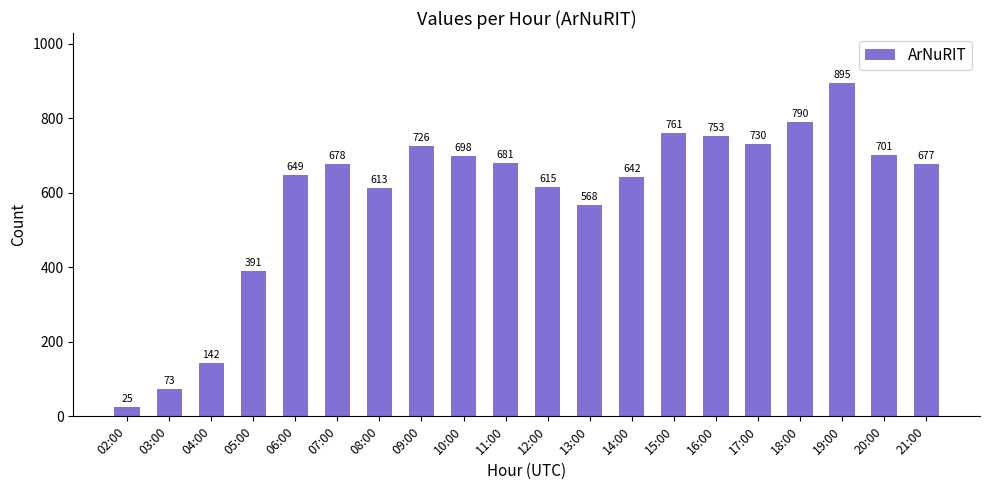

List the labels in order of value, smallest first.

02:00, 03:00, 04:00, 05:00, 13:00, 08:00, 12:00, 14:00, 06:00, 21:00, 07:00, 11:00, 10:00, 20:00, 09:00, 17:00, 16:00, 15:00, 18:00, 19:00